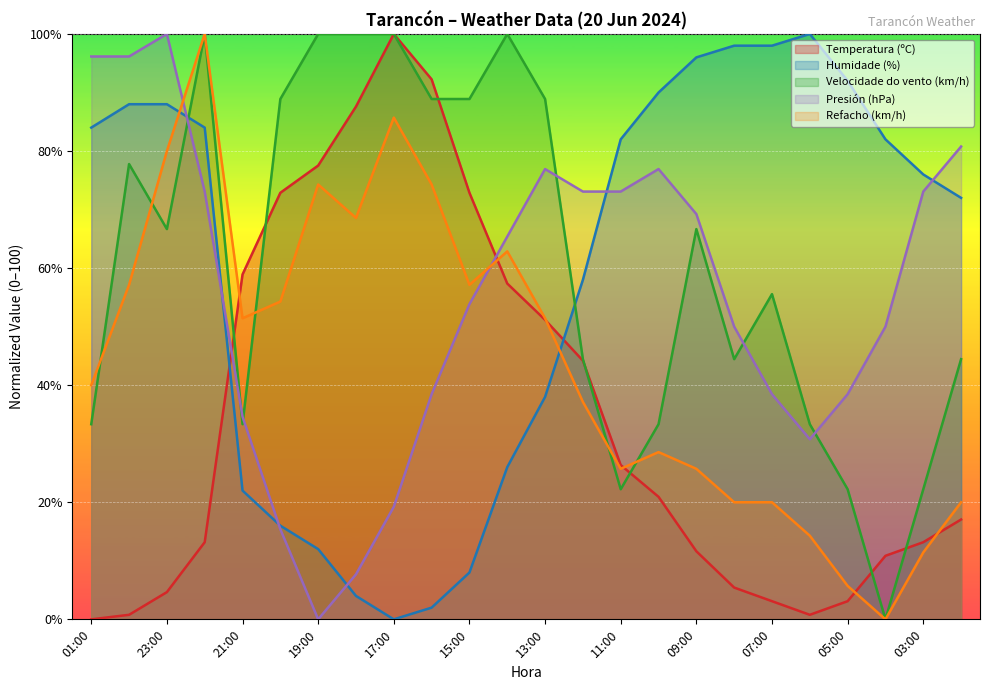

Reading left to right, transcribe all the data shown in this chart.

Temperatura (ºC): 01:00=0.0	00:00=0.8	23:00=4.7	22:00=13.2	21:00=58.9	20:00=72.9	19:00=77.5	18:00=87.6	17:00=100.0	16:00=92.2	15:00=72.9	14:00=57.4	13:00=51.2	12:00=44.2	11:00=26.4	10:00=20.9	09:00=11.6	08:00=5.4	07:00=3.1	06:00=0.8	05:00=3.1	04:00=10.9	03:00=13.2	02:00=17.1
Humidade (%): 01:00=84.0	00:00=88.0	23:00=88.0	22:00=84.0	21:00=22.0	20:00=16.0	19:00=12.0	18:00=4.0	17:00=0.0	16:00=2.0	15:00=8.0	14:00=26.0	13:00=38.0	12:00=58.0	11:00=82.0	10:00=90.0	09:00=96.0	08:00=98.0	07:00=98.0	06:00=100.0	05:00=92.0	04:00=82.0	03:00=76.0	02:00=72.0
Velocidade do vento (km/h): 01:00=33.3	00:00=77.8	23:00=66.7	22:00=100.0	21:00=33.3	20:00=88.9	19:00=100.0	18:00=100.0	17:00=100.0	16:00=88.9	15:00=88.9	14:00=100.0	13:00=88.9	12:00=44.4	11:00=22.2	10:00=33.3	09:00=66.7	08:00=44.4	07:00=55.6	06:00=33.3	05:00=22.2	04:00=0.0	03:00=22.2	02:00=44.4
Presión (hPa): 01:00=96.2	00:00=96.2	23:00=100.0	22:00=73.1	21:00=34.6	20:00=15.4	19:00=0.0	18:00=7.7	17:00=19.2	16:00=38.5	15:00=53.8	14:00=65.4	13:00=76.9	12:00=73.1	11:00=73.1	10:00=76.9	09:00=69.2	08:00=50.0	07:00=38.5	06:00=30.8	05:00=38.5	04:00=50.0	03:00=73.1	02:00=80.8
Refacho (km/h): 01:00=40.0	00:00=57.1	23:00=80.0	22:00=100.0	21:00=51.4	20:00=54.3	19:00=74.3	18:00=68.6	17:00=85.7	16:00=74.3	15:00=57.1	14:00=62.9	13:00=51.4	12:00=37.1	11:00=25.7	10:00=28.6	09:00=25.7	08:00=20.0	07:00=20.0	06:00=14.3	05:00=5.7	04:00=0.0	03:00=11.4	02:00=20.0